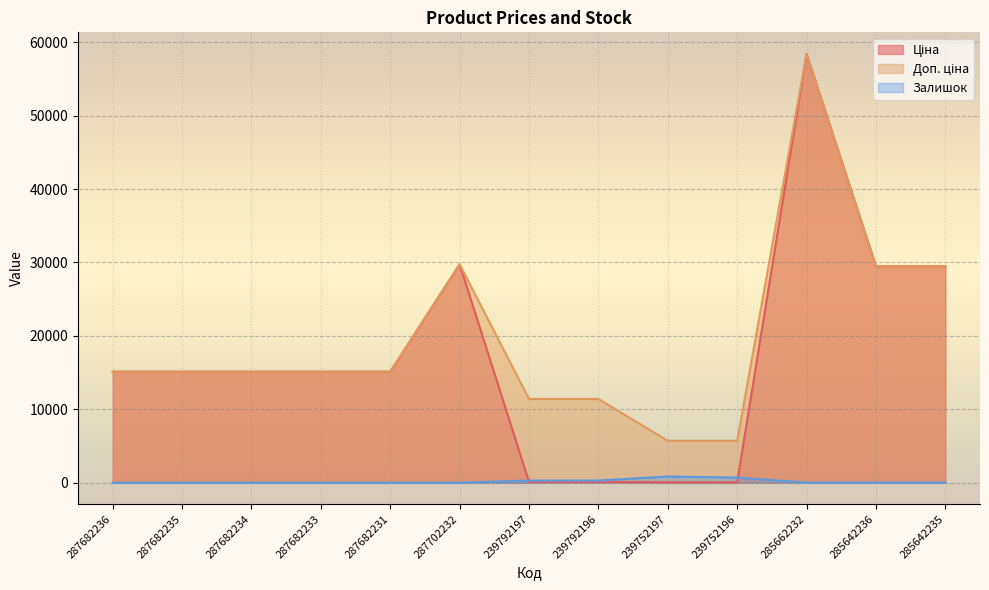

Rank the series by their maximum value, from lowest to highest.

Залишок, Ціна, Доп. ціна